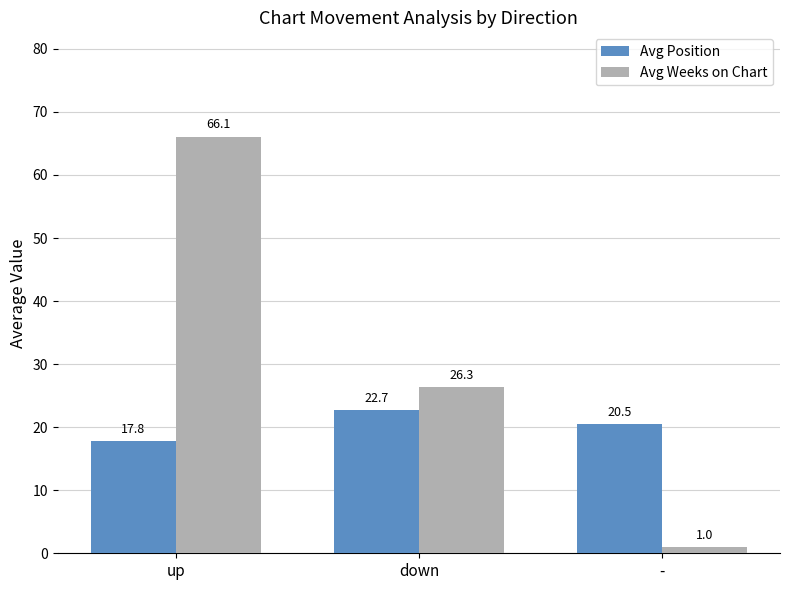

What is the label of the 3rd bar from the left?

-